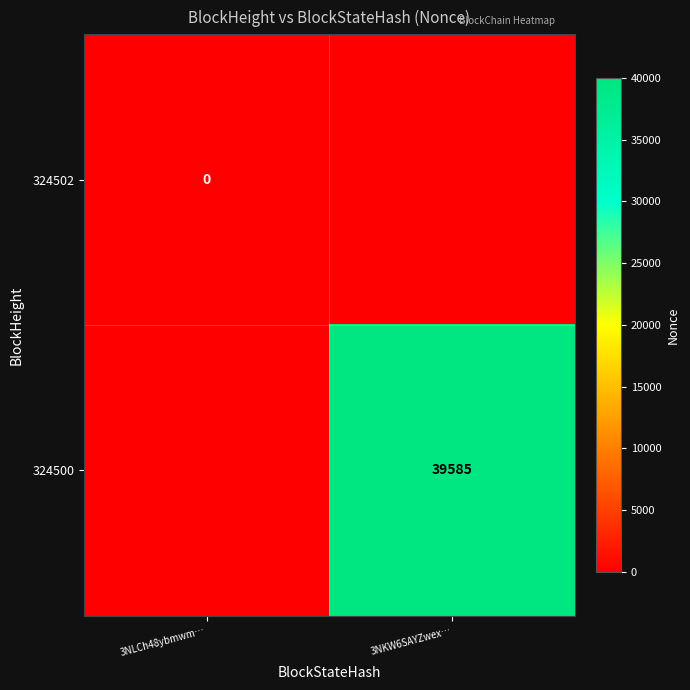

The 324500 series shows 70287 at 3NKW6SAYZwex…. True or false?

False